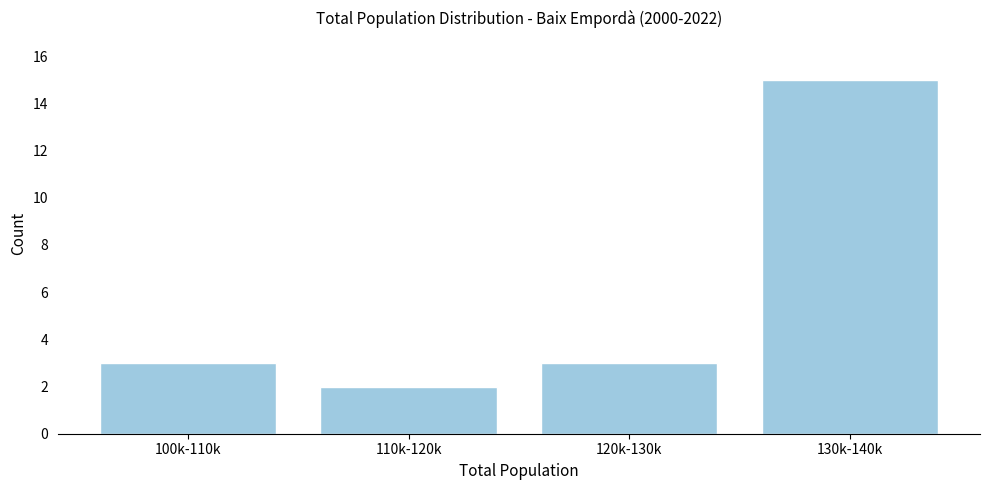

Reading left to right, what are all the values shown in this chart?

100k-110k=3	110k-120k=2	120k-130k=3	130k-140k=15